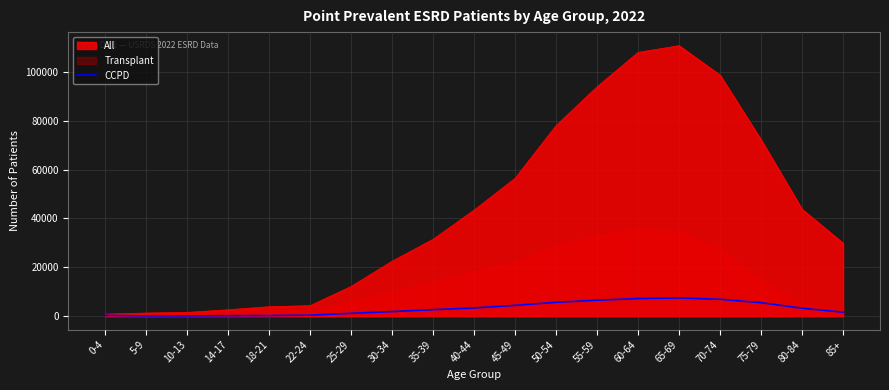

The value of CCPD at 40-44 is 3374. True or false?

True